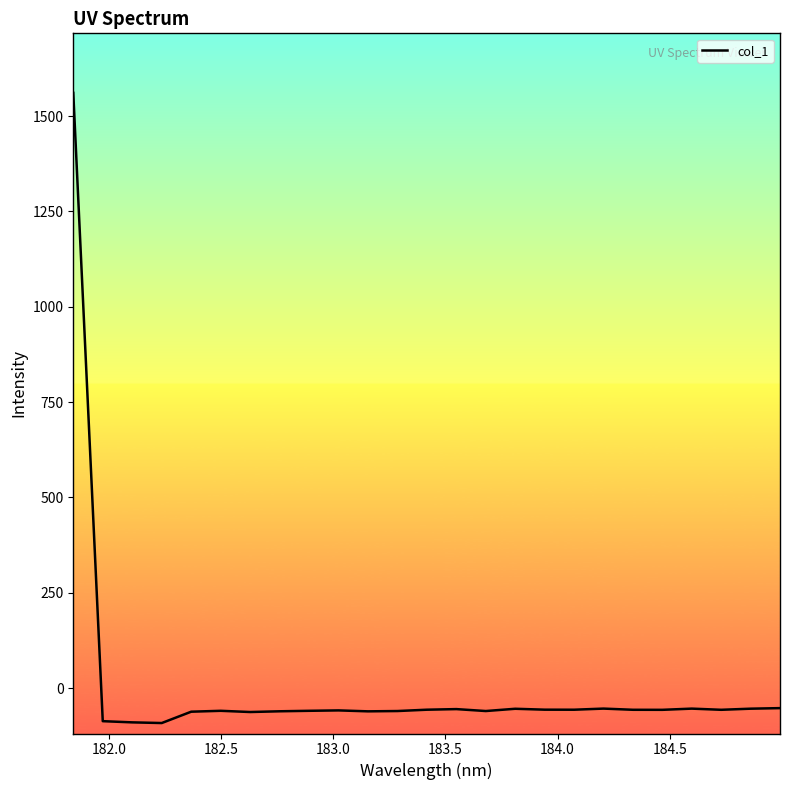

What is the difference between the maximum and minimum values?

1652.2